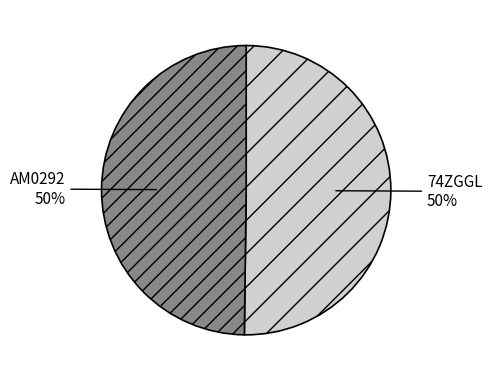

Is it true that AM0292 is 60% of the pie?

False